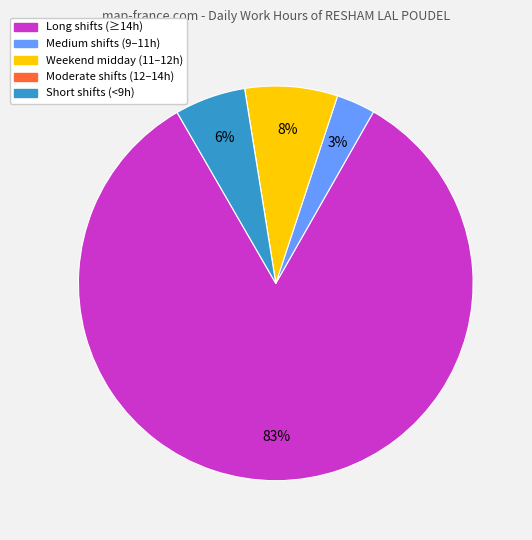

To the nearest percent, what is the difference between the largest and smallest slice percentages?

83%